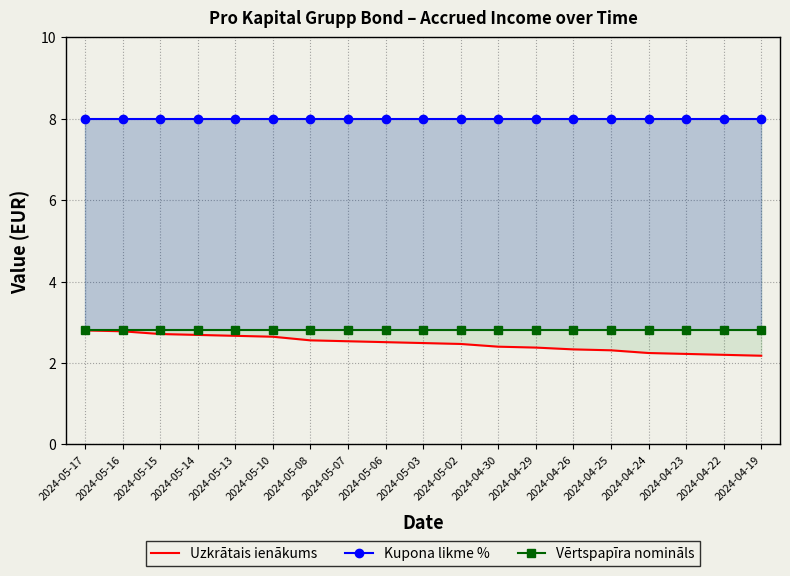

What is the maximum value for Vērtspapīra nomināls?

2.8